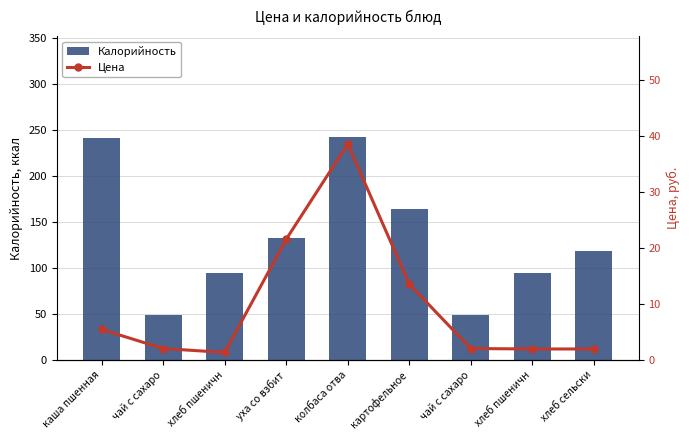

What is the value of the Калорийность bar at the 2nd from the left?

49.0